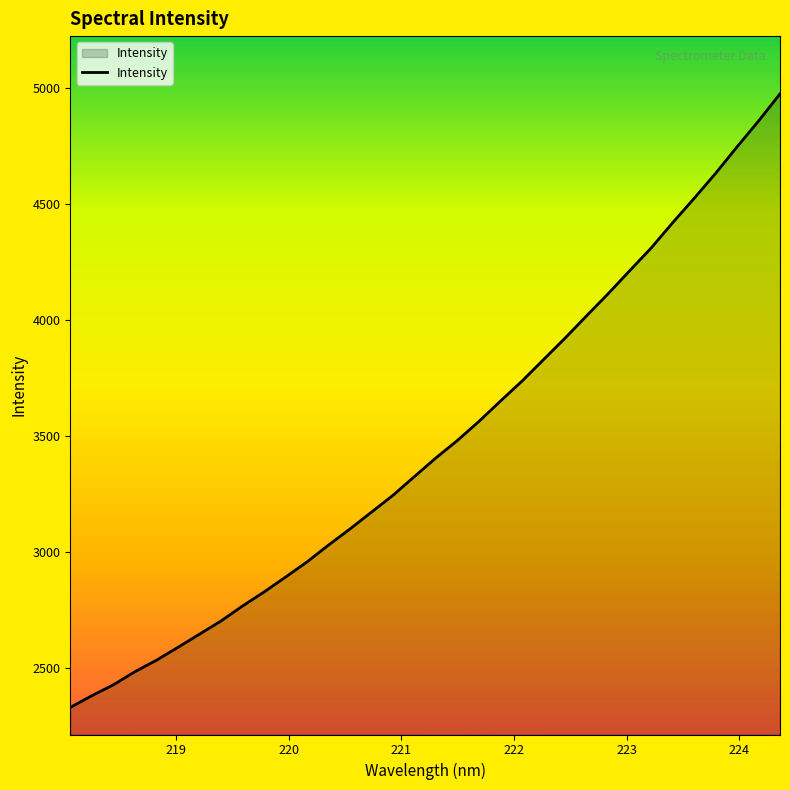

What is the greatest value displayed?

4972.7